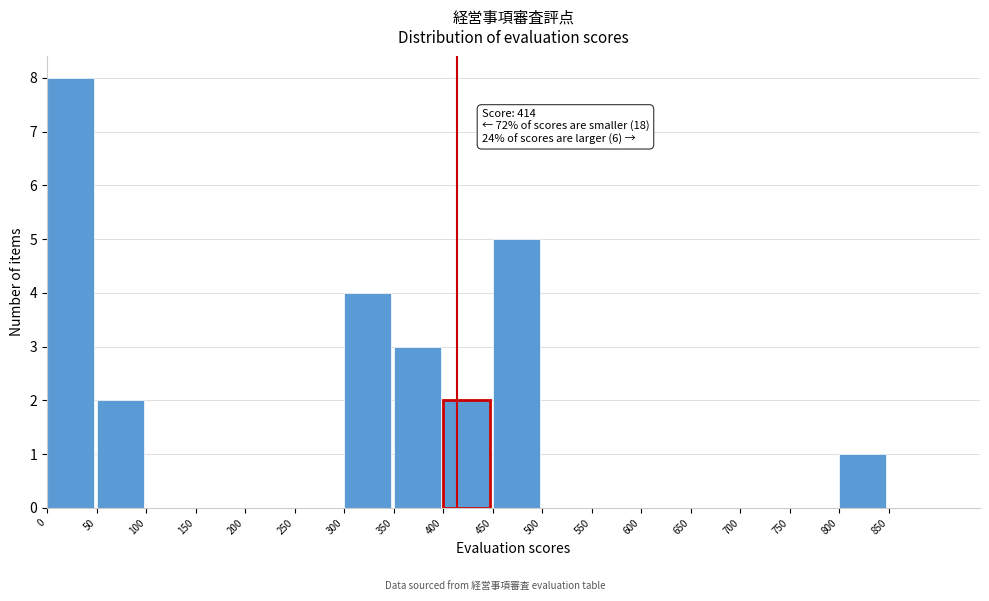

Which range on the x-axis has the tallest bar?

0 to 50